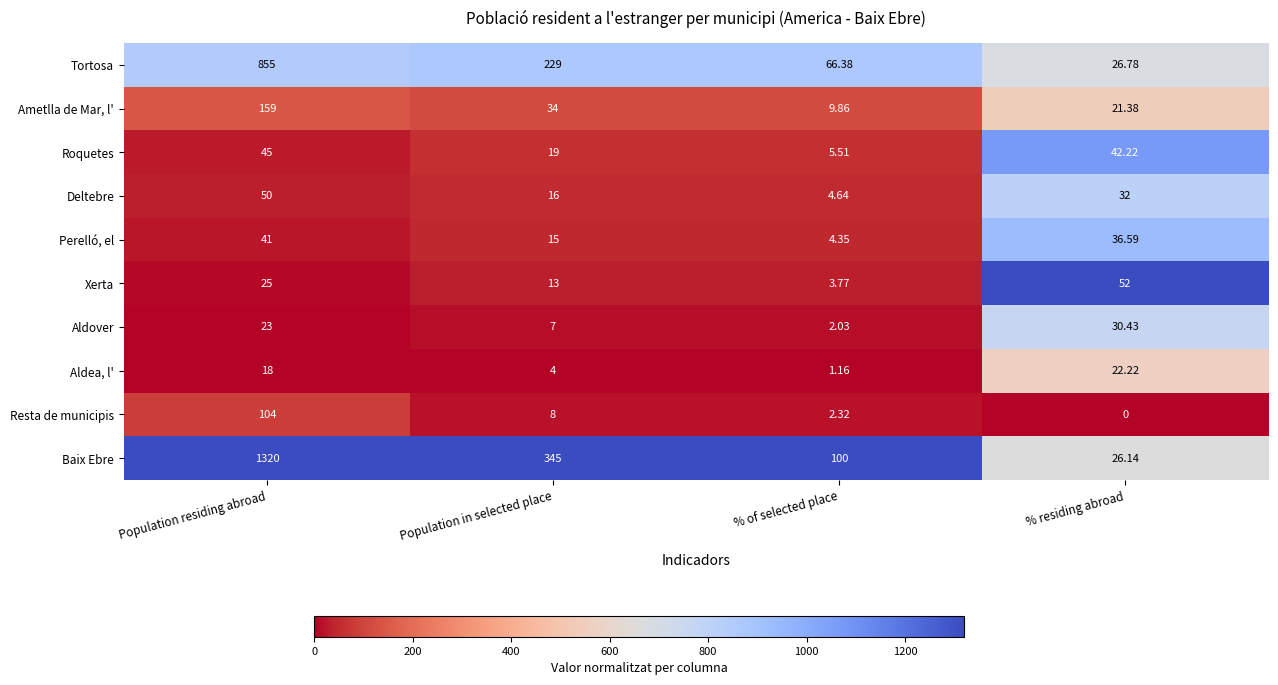

At which label is Ametlla de Mar, l' closest to 84?

Population in selected place